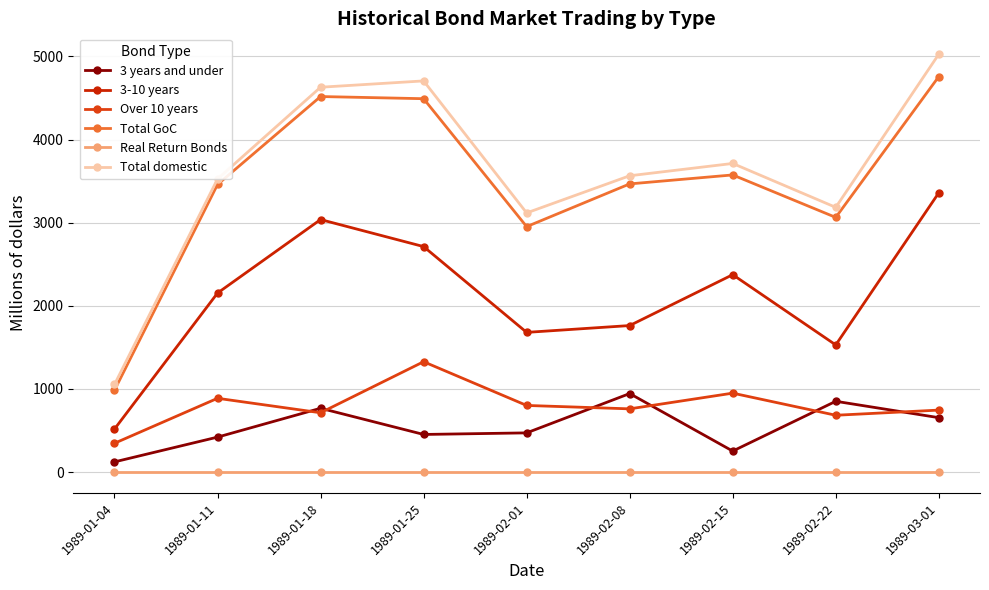

How many categories are shown in the chart?

9